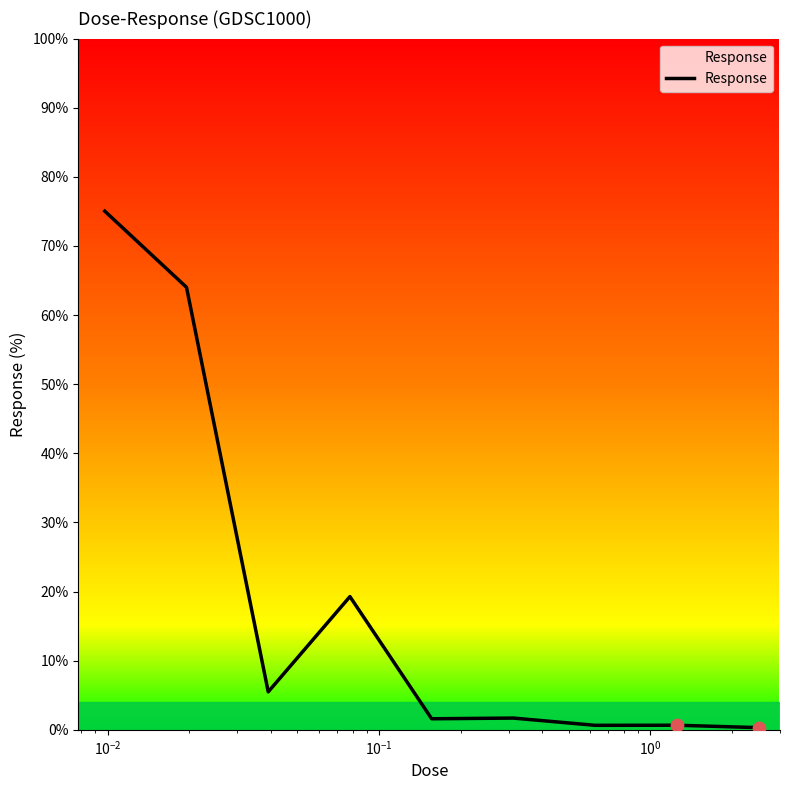

What is the maximum value shown in the chart?

75.0